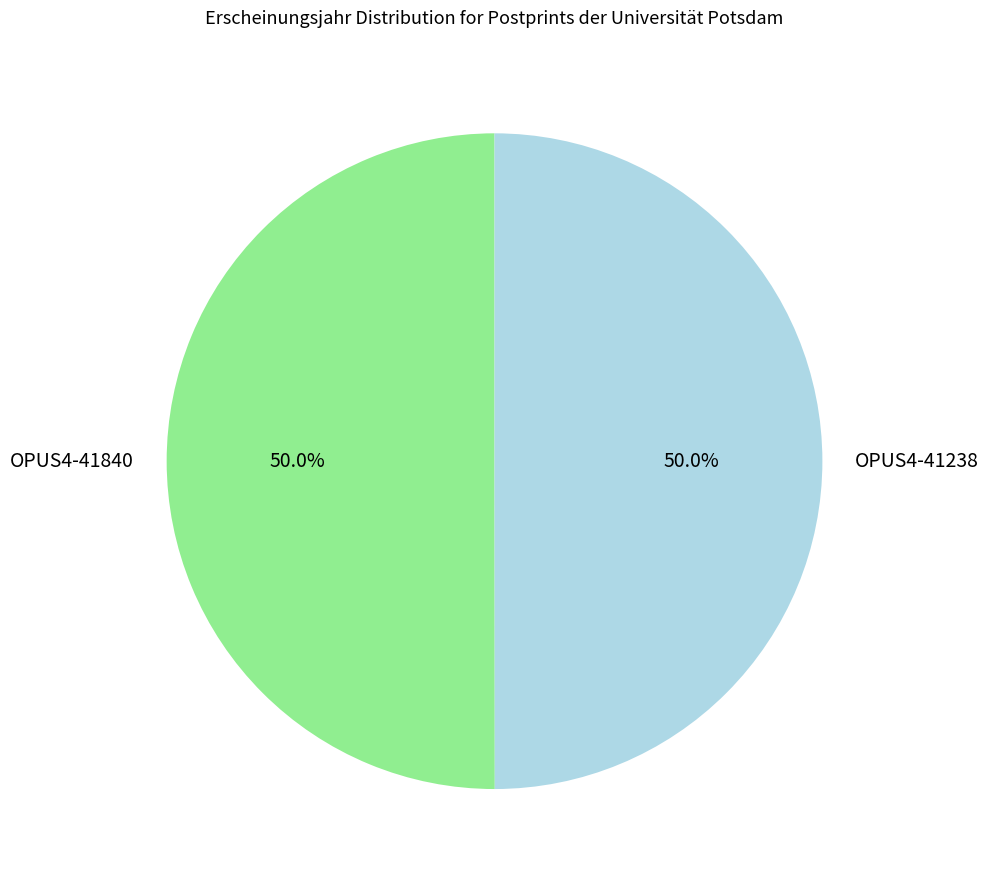

How much of the chart is everything except OPUS4-41840?

50.0%